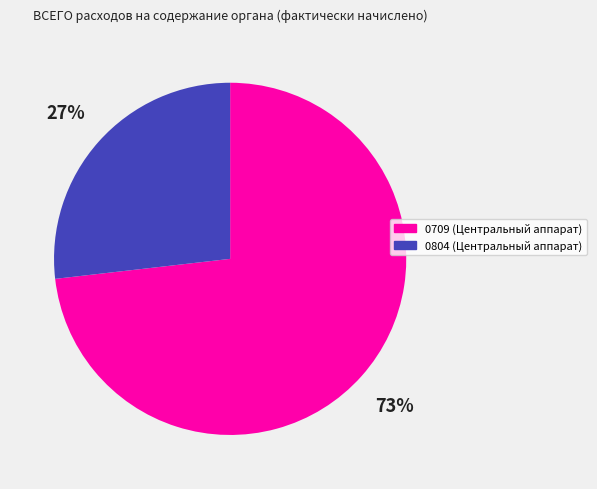

What is the majority slice?

0709 (Центральный аппарат)